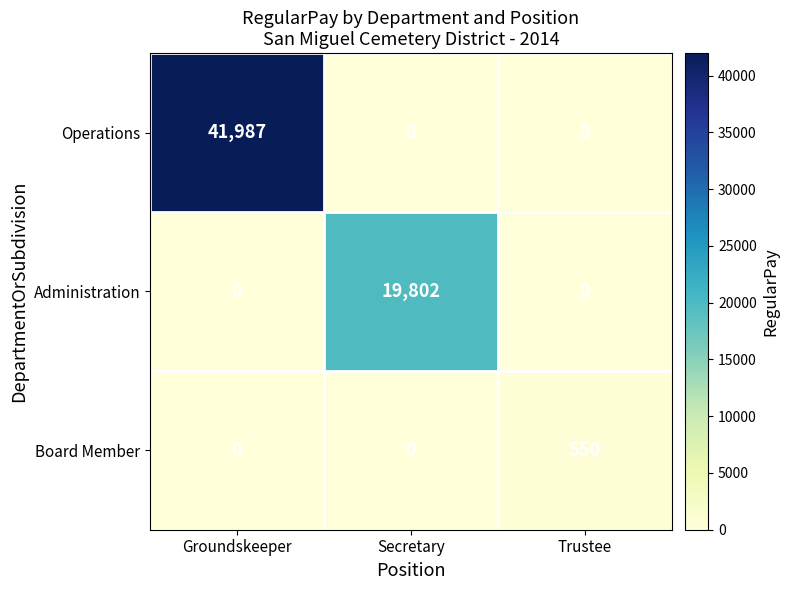

Which series has the largest total across all categories?

Operations